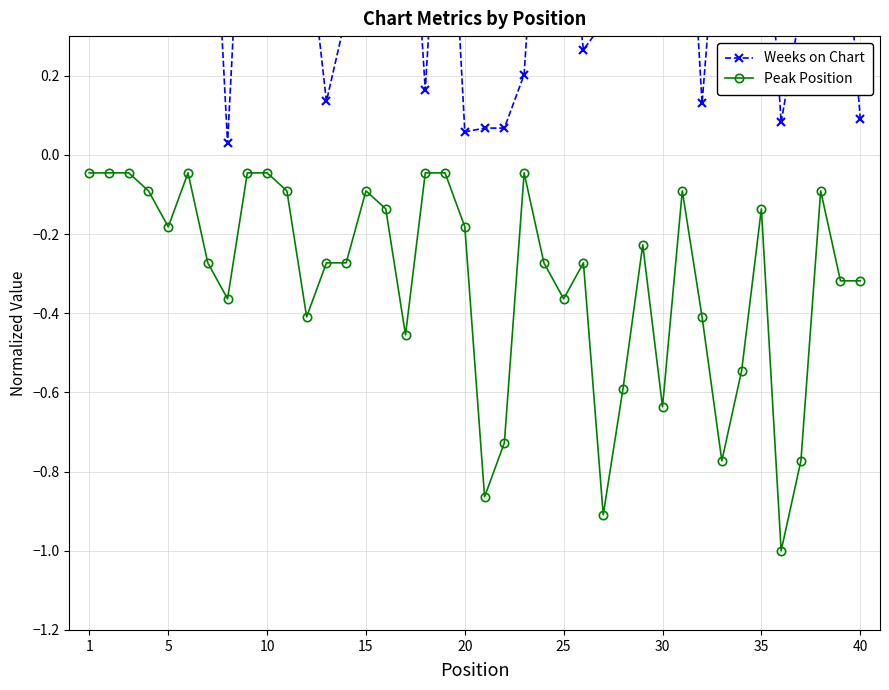

What is the value of the Peak Position point at the 5th from the left?

-0.2